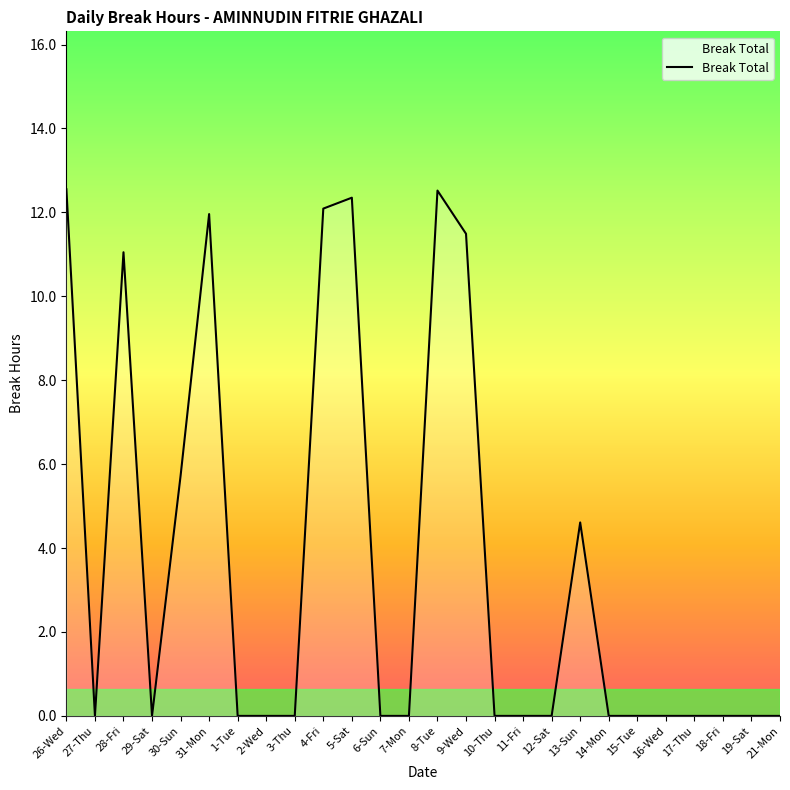

What is the difference between the values at 18-Fri and 13-Sun?

4.6